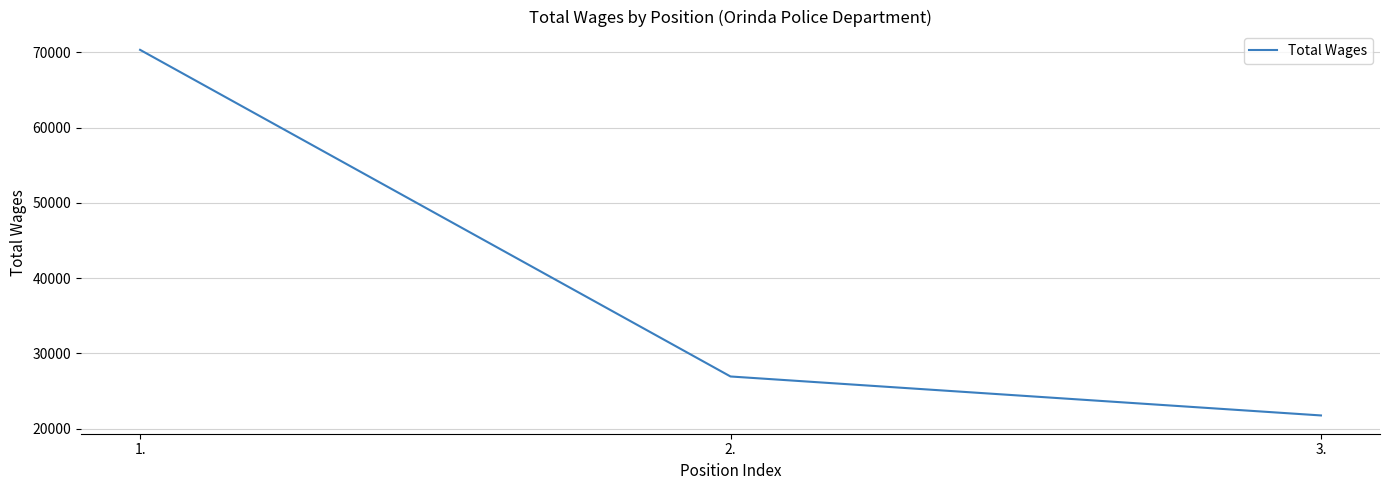

Which has a higher value, 1. or 2.?

1.